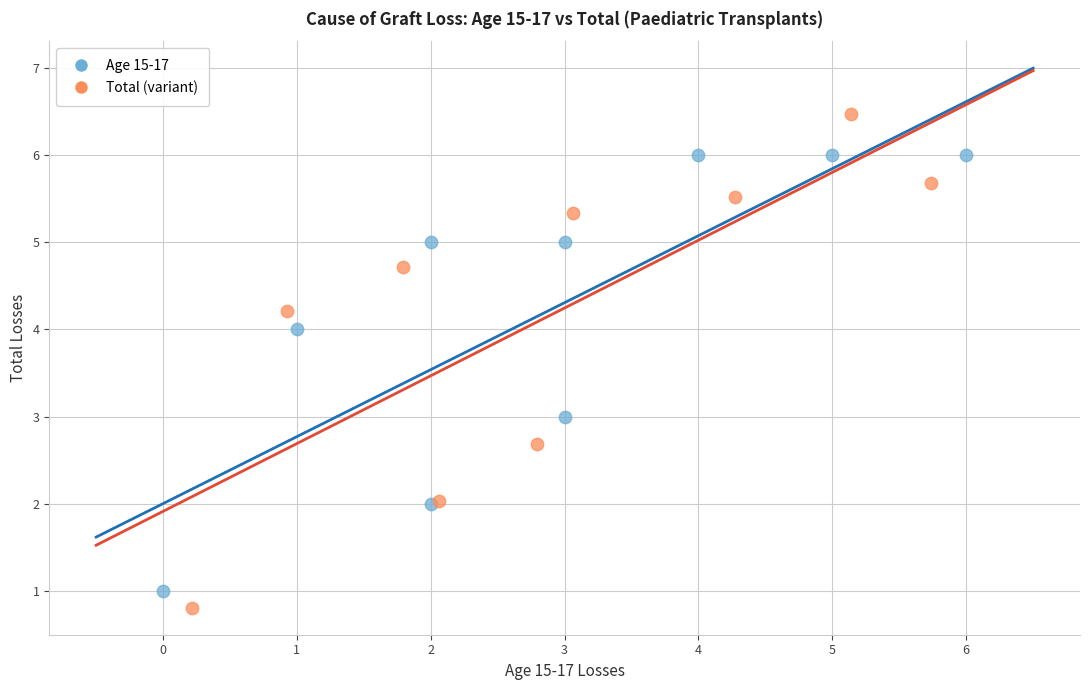

Which series has the largest Y range (max minus min)?

Total (variant)